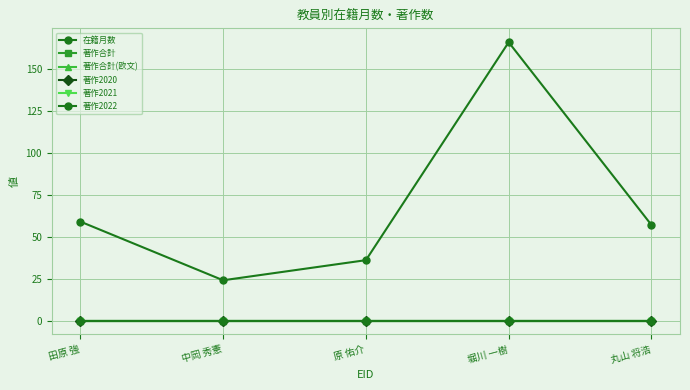

How many lines are shown in the chart?

6